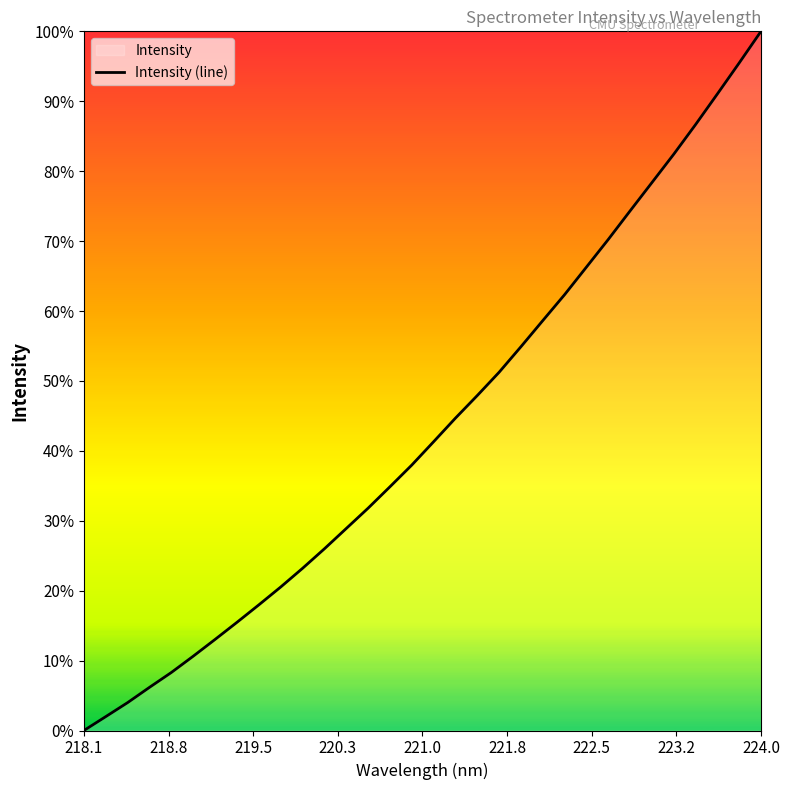

How many lines are shown in the chart?

1